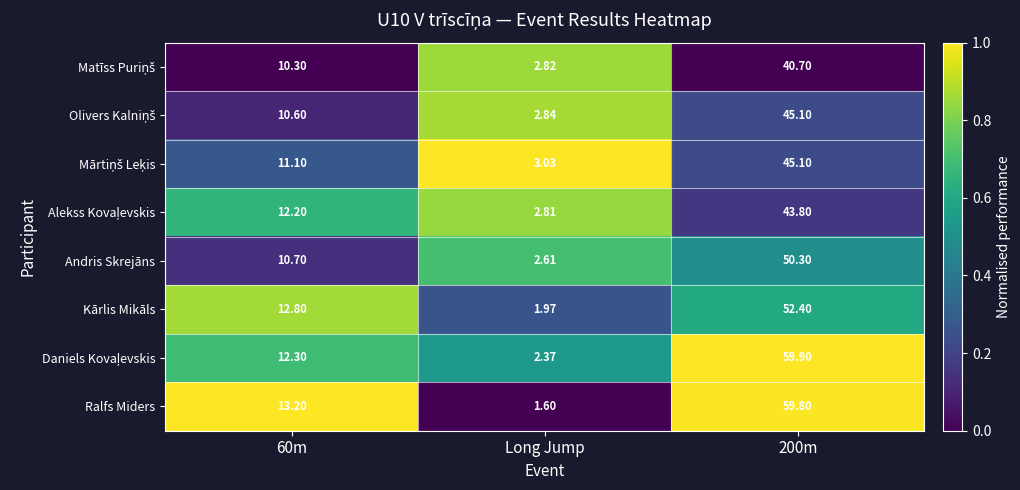

What is the spread (max minus min) of values at 60m?

2.9